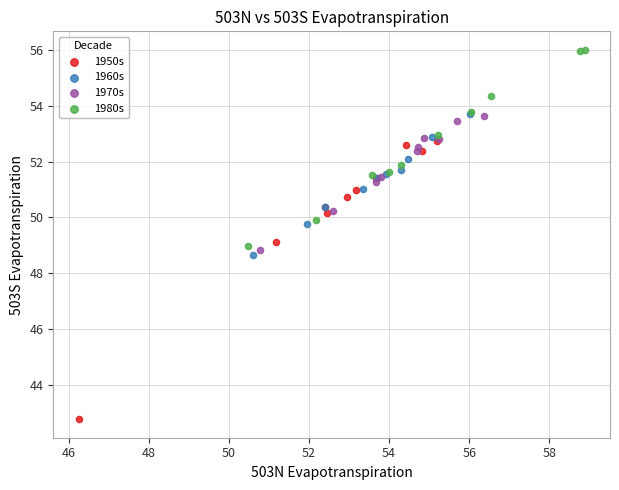

Which series contains the highest Y value?

1980s